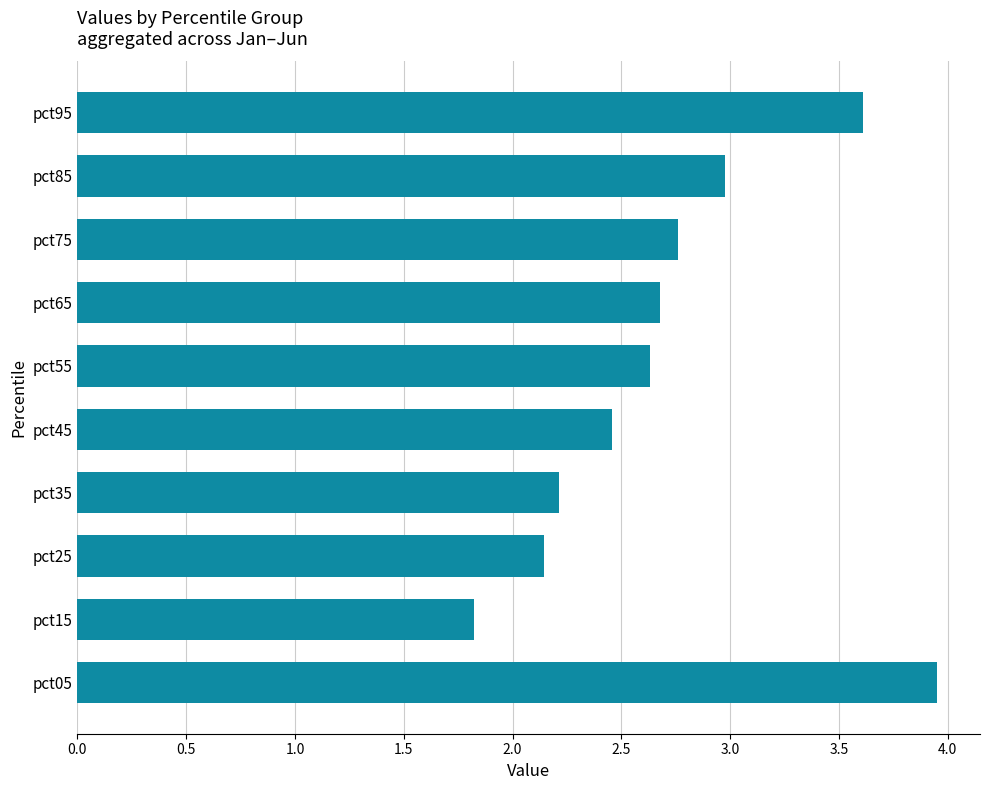

Rank the categories by value from highest to lowest.

pct05, pct95, pct85, pct75, pct65, pct55, pct45, pct35, pct25, pct15